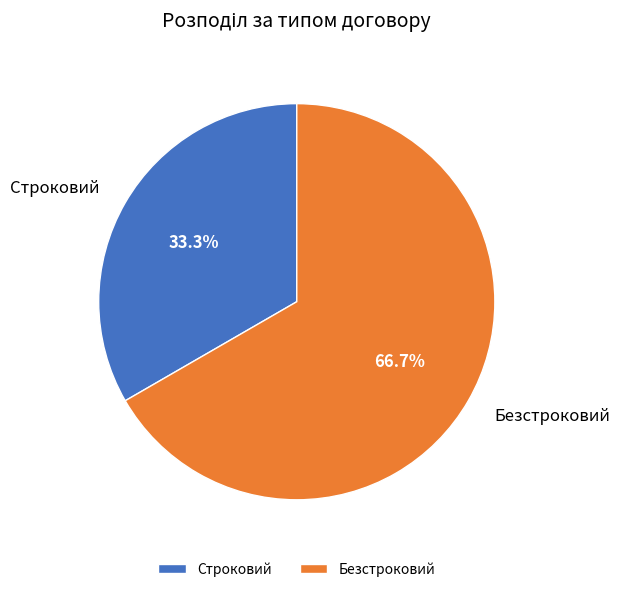

What percentage is the Безстроковий slice, to the nearest percent?

67%